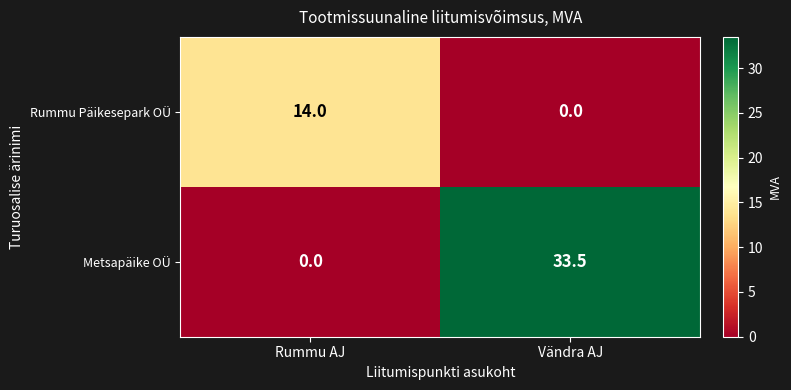

Reading left to right, extract all data points from this chart.

Rummu Päikesepark OÜ: 14.0	0.0
Metsapäike OÜ: 0.0	33.5